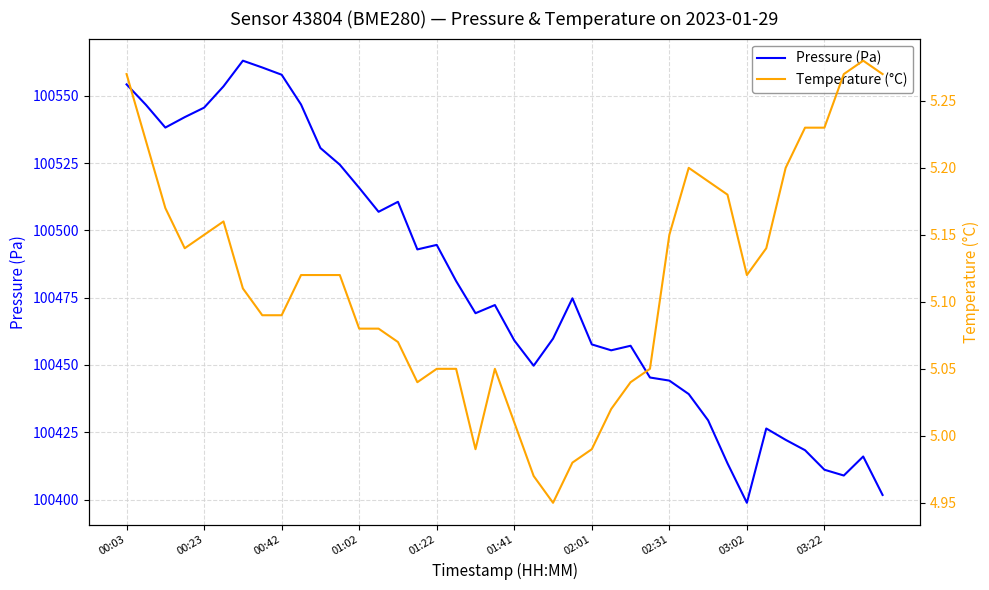

What is the approximate value of Pressure (Pa) at 34?

100422.2